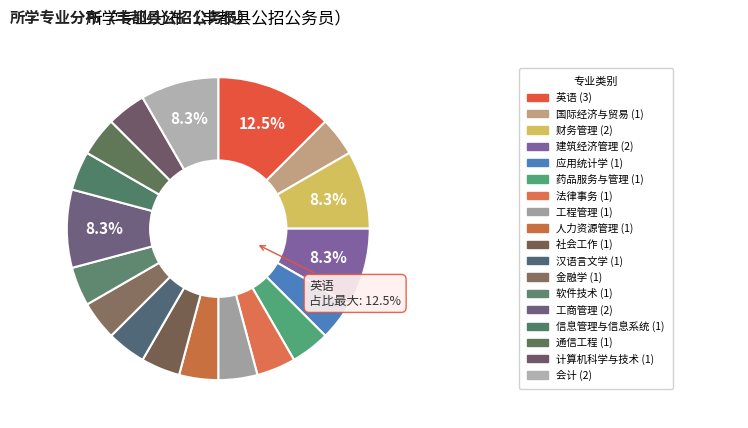

To the nearest percent, what is the difference between the largest and smallest slice percentages?

8%